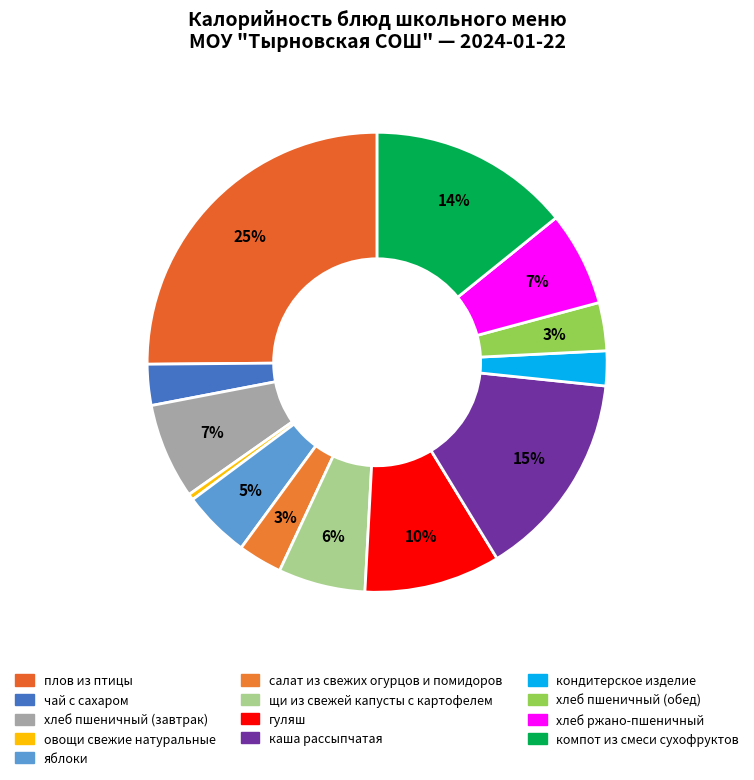

Count the number of slices in the pie.

13